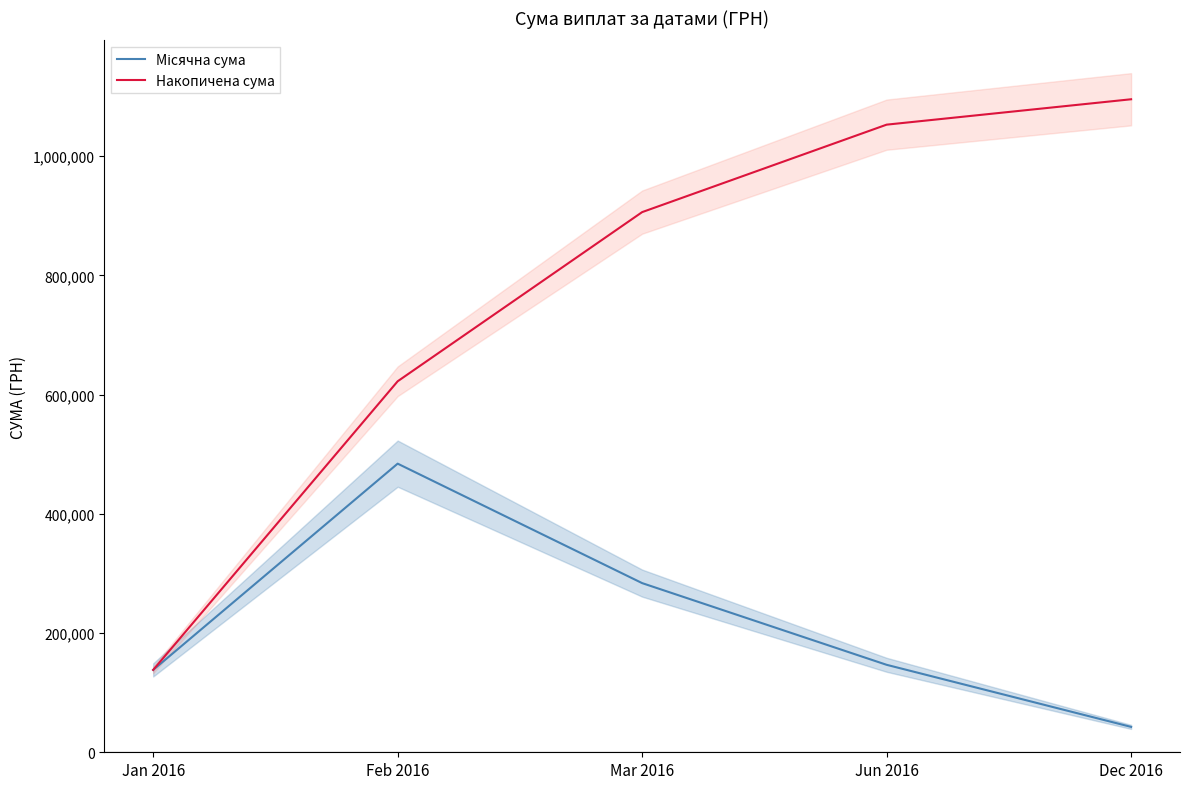

Reading left to right, list all the values displayed in this chart.

Місячна сума: Jan 2016=138164.0	Feb 2016=484164.0	Mar 2016=283761.6	Jun 2016=146726.9	Dec 2016=42588.0
Накопичена сума: Jan 2016=138164.0	Feb 2016=622328.0	Mar 2016=906089.6	Jun 2016=1052816.4	Dec 2016=1095404.4